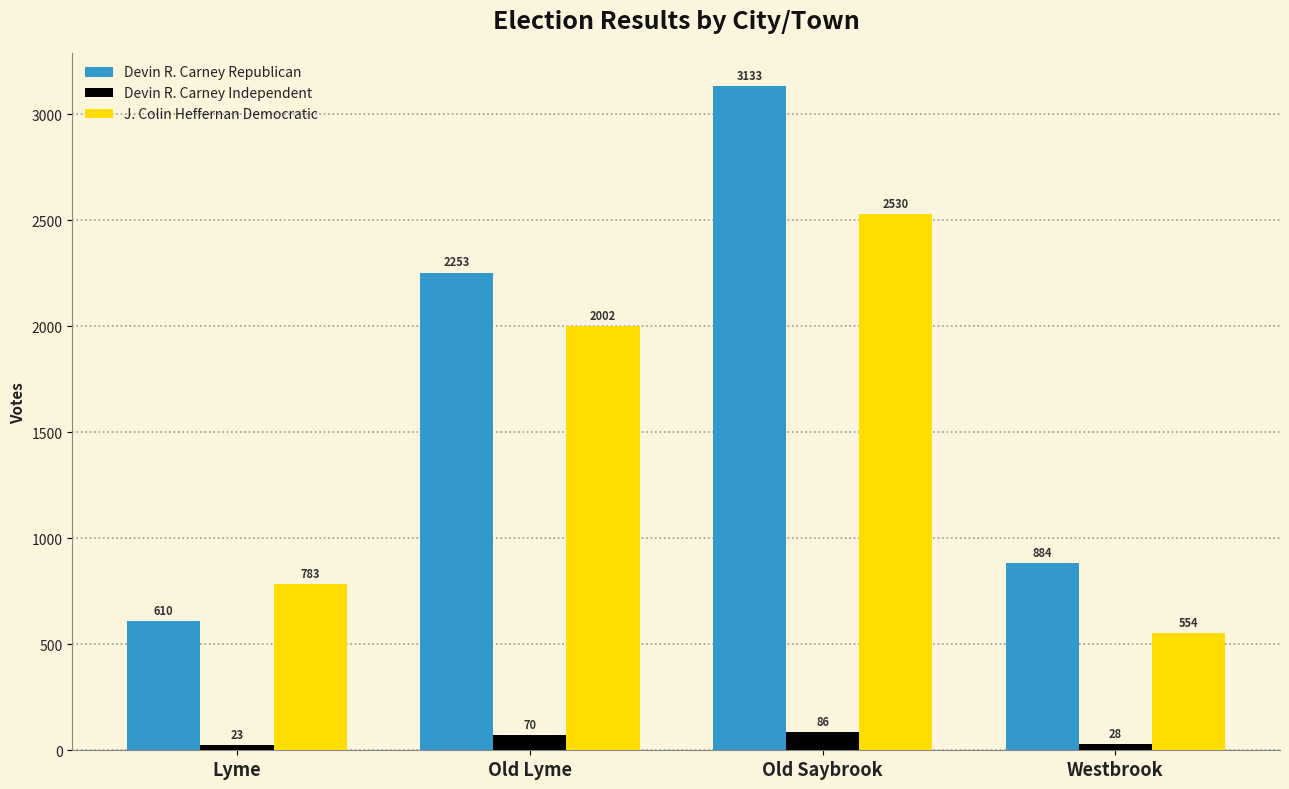

What is the difference between the maximum and minimum values in the Devin R. Carney Republican series?

2523